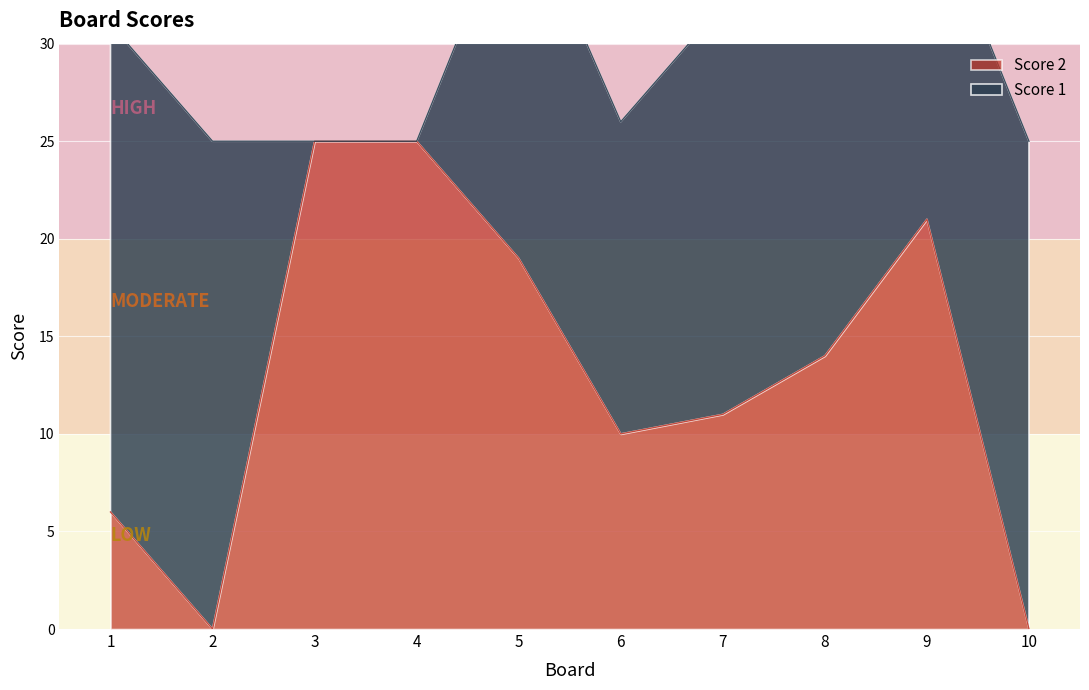

At which category does the data reach its first local peak?

9